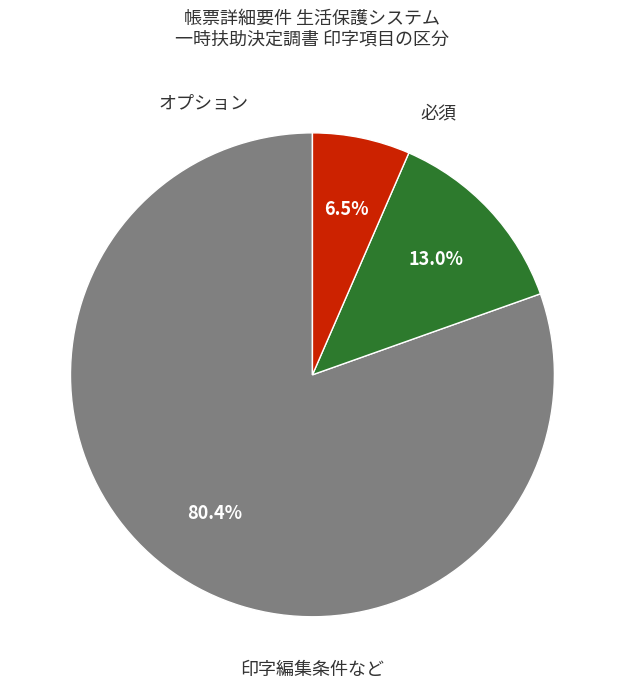

Count the number of slices in the pie.

3